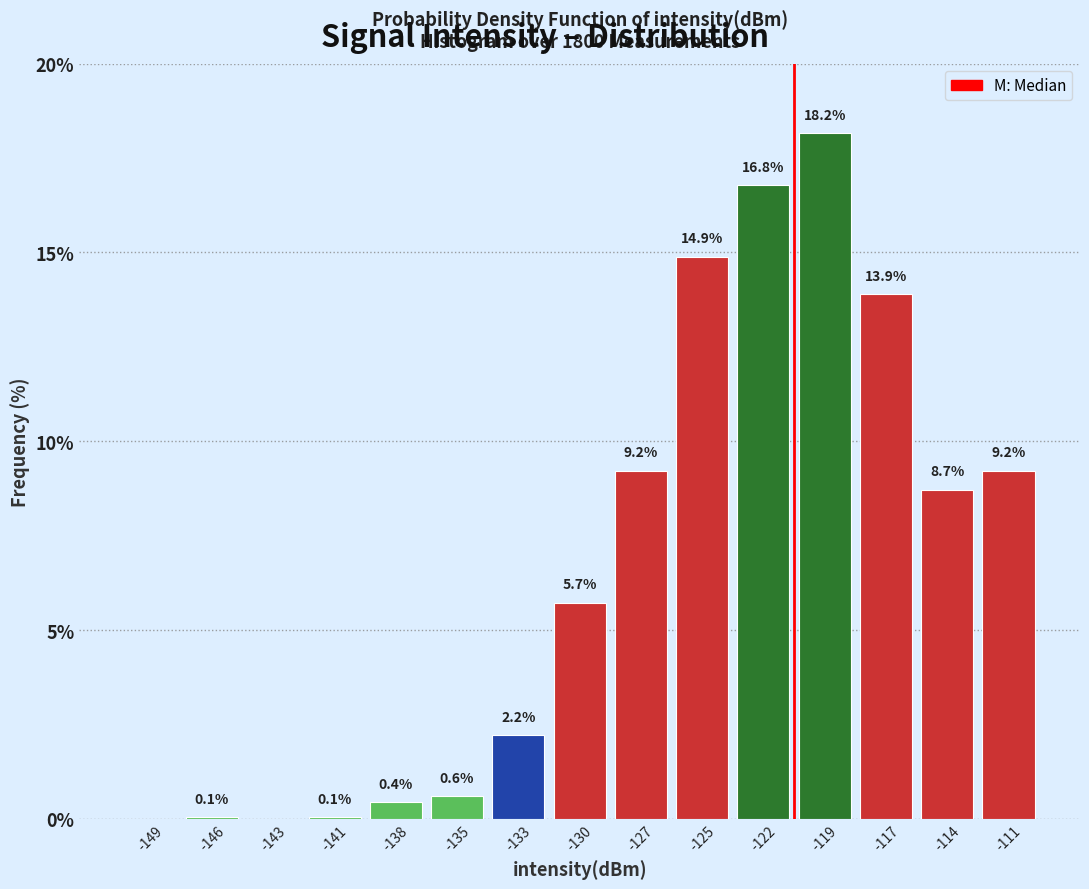

Over which range of the x-axis is the bar tallest?

-120.5 to -118.0